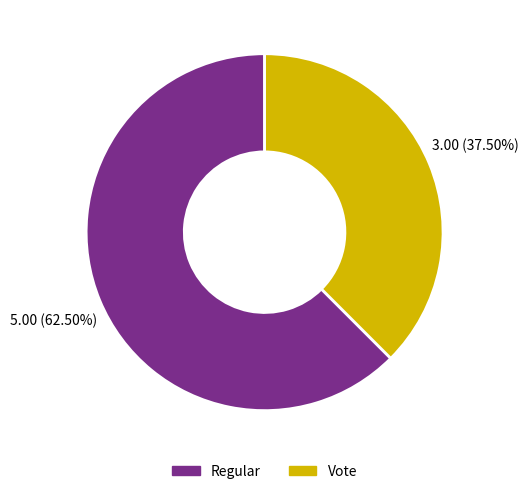

Between Vote and Regular, which is larger?

Regular